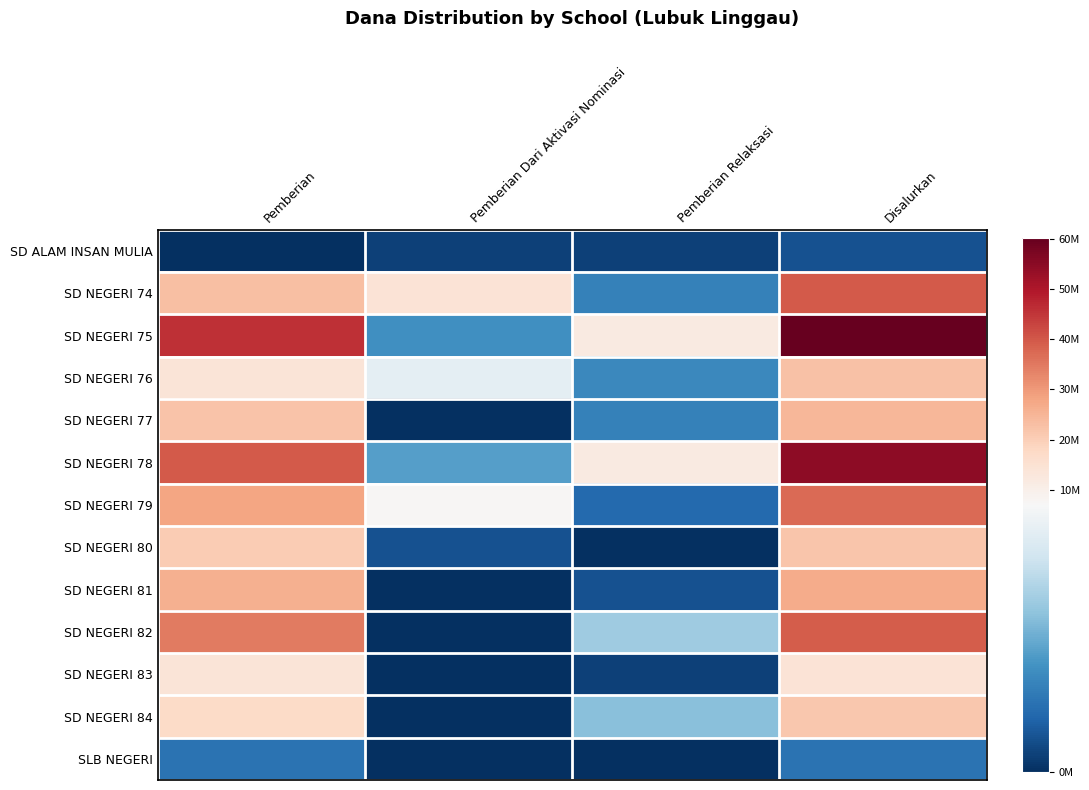

What is the difference between the highest and lowest values at Pemberian Relaksasi?

11925000